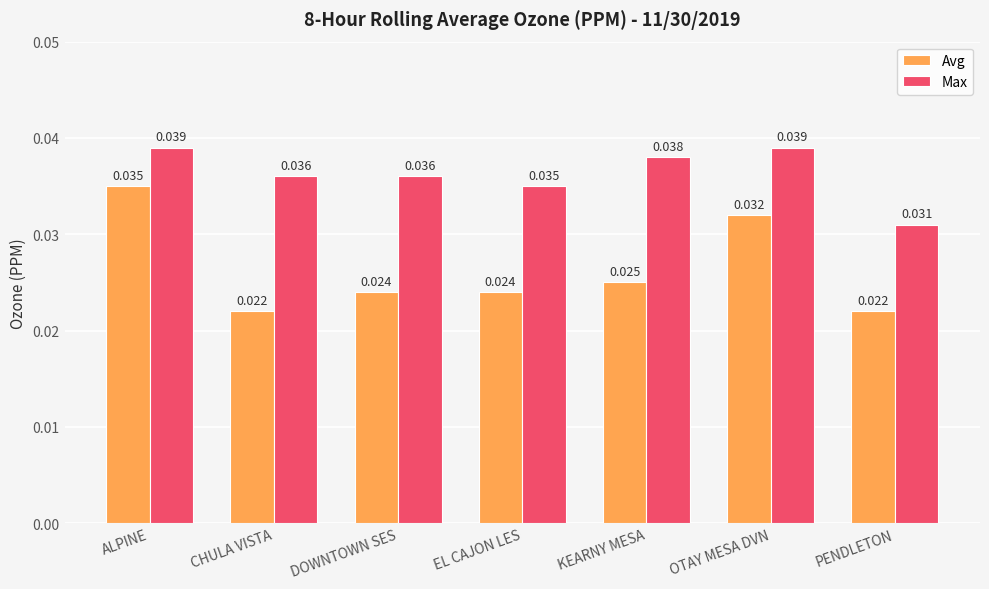

What is the total value across all series at OTAY MESA DVN?

0.1